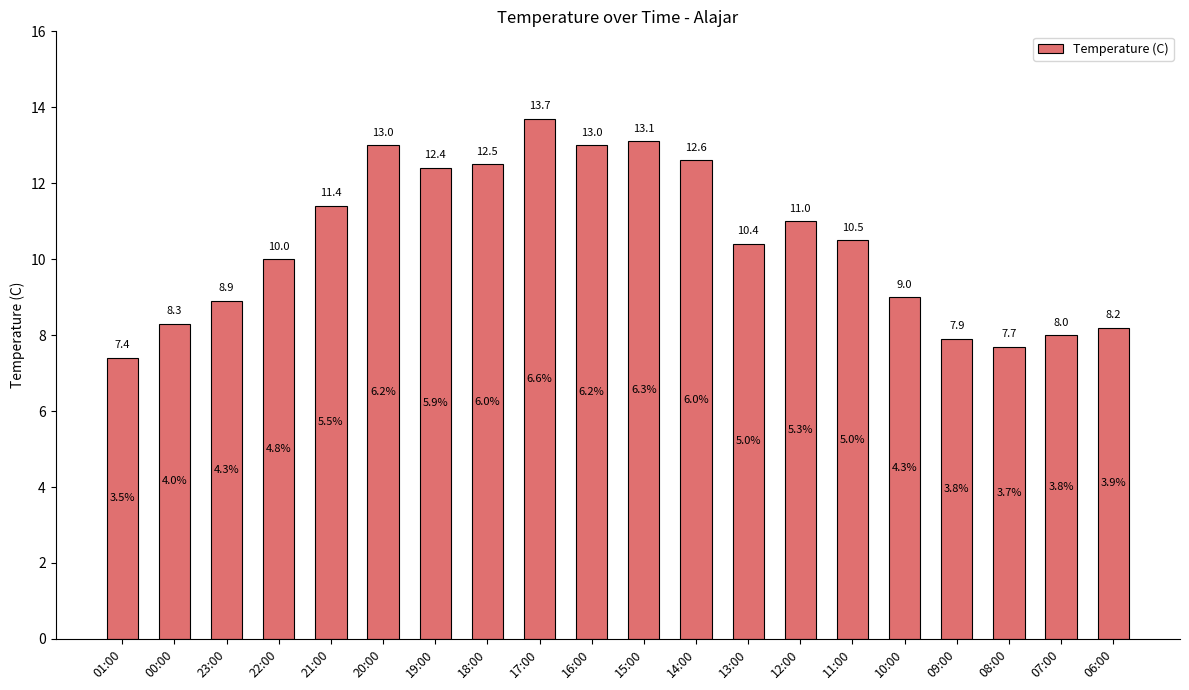

Are the bars horizontal?

No